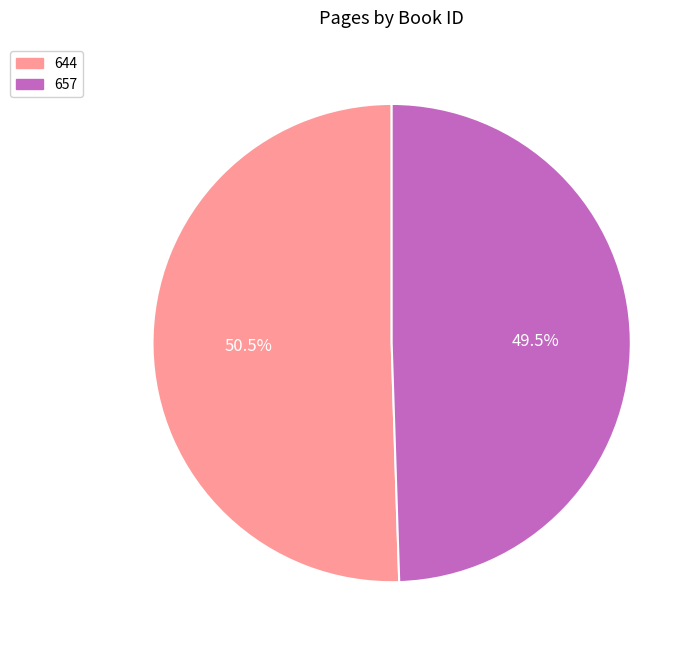

What is the largest slice in the pie chart?

644